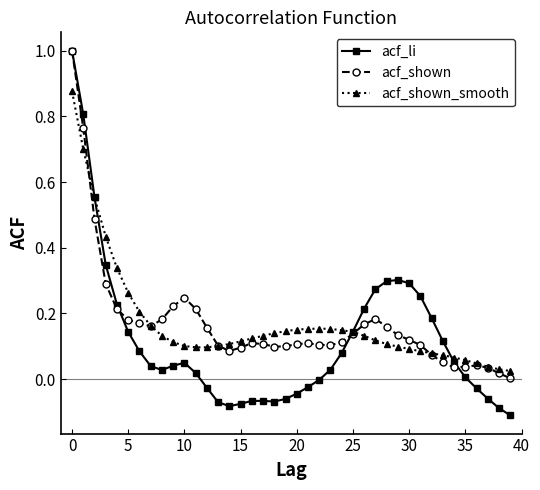

Which series has the widest spread of values?

acf_li